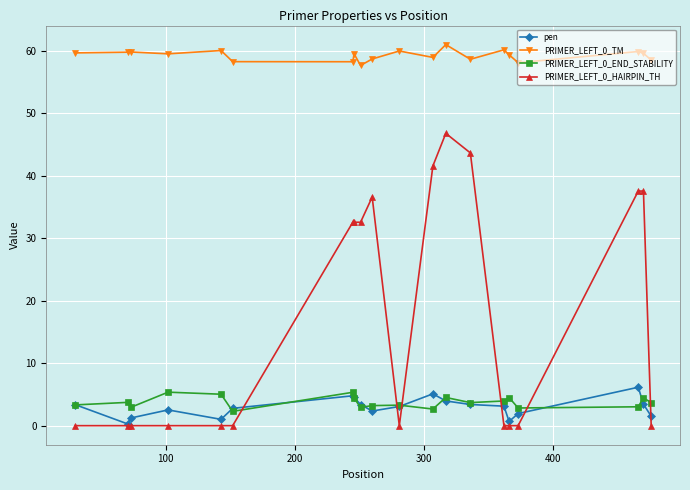

True or false: PRIMER_LEFT_0_TM has more than 1 interior local peaks.

True